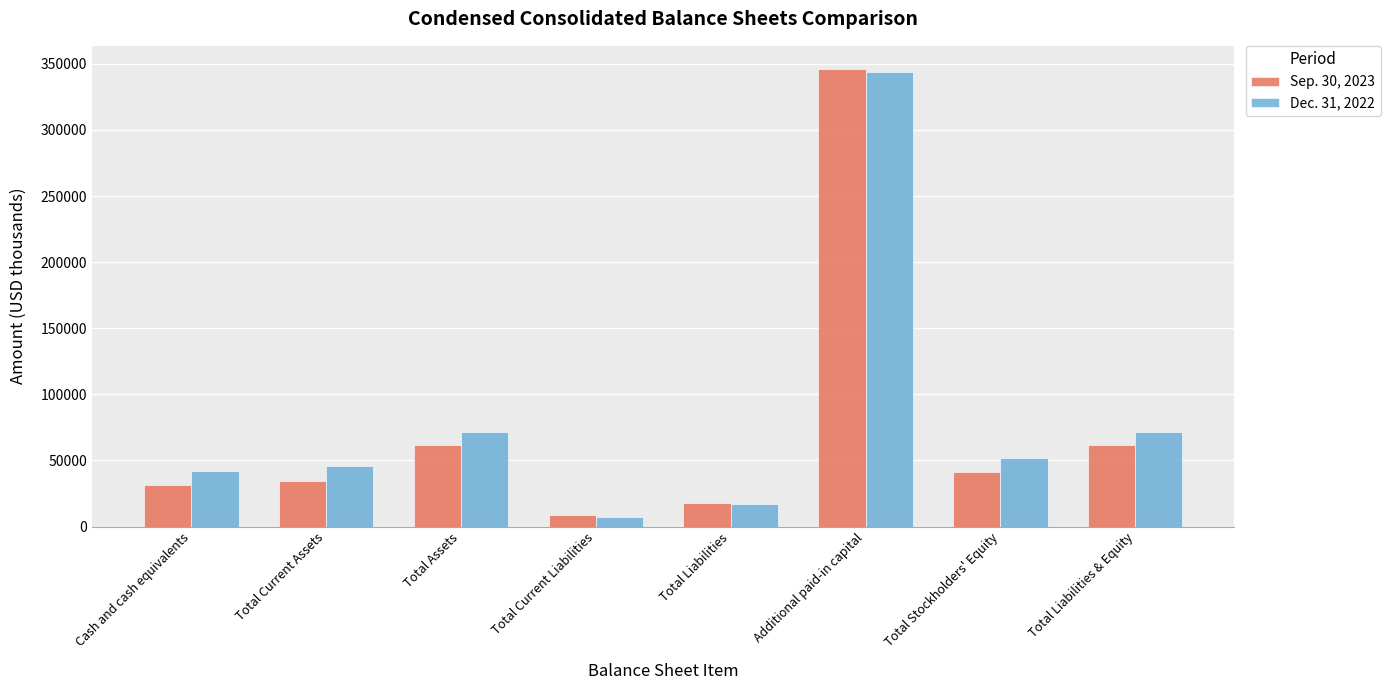

Reading right to left, transcribe all the data shown in this chart.

Sep. 30, 2023: Total Liabilities & Equity=61545	Total Stockholders' Equity=41150	Additional paid-in capital=346312	Total Liabilities=17661	Total Current Liabilities=8743	Total Assets=61545	Total Current Assets=34767	Cash and cash equivalents=31160
Dec. 31, 2022: Total Liabilities & Equity=71861	Total Stockholders' Equity=51830	Additional paid-in capital=343750	Total Liabilities=17297	Total Current Liabilities=7060	Total Assets=71861	Total Current Assets=45520	Cash and cash equivalents=41786